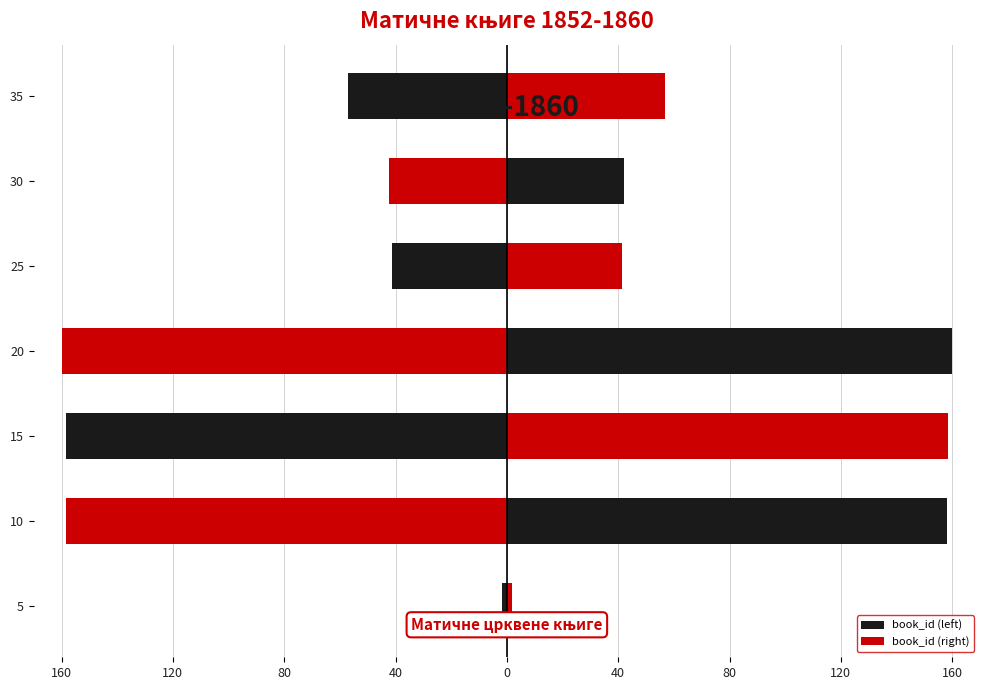

What is the average value of the book_id (left) series?

-88.4